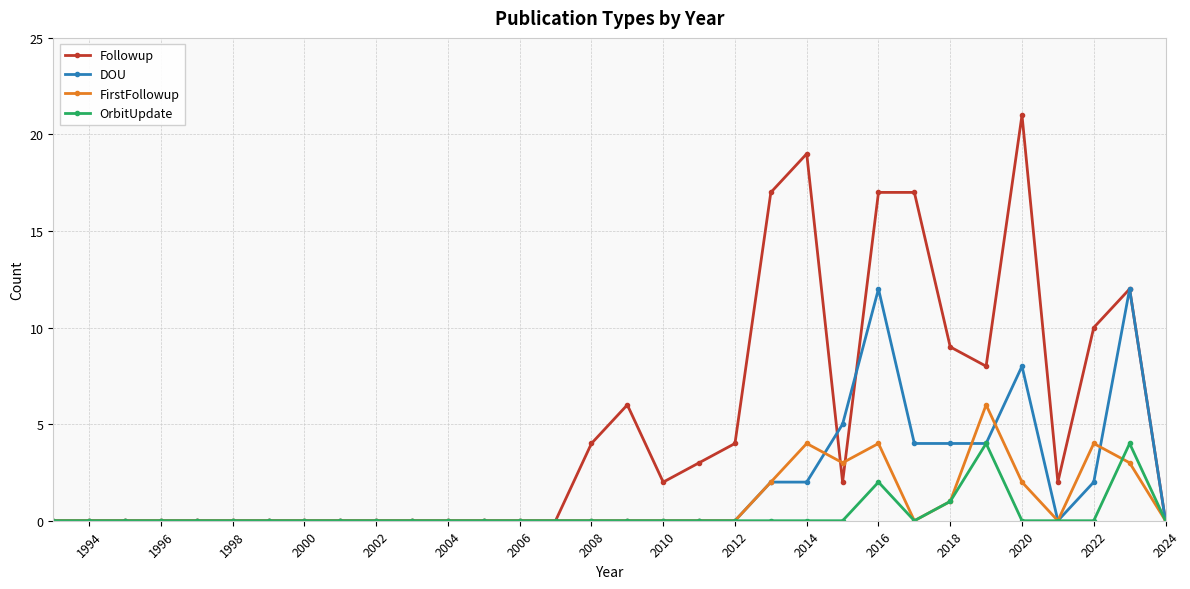

Which series has the widest spread of values?

Followup